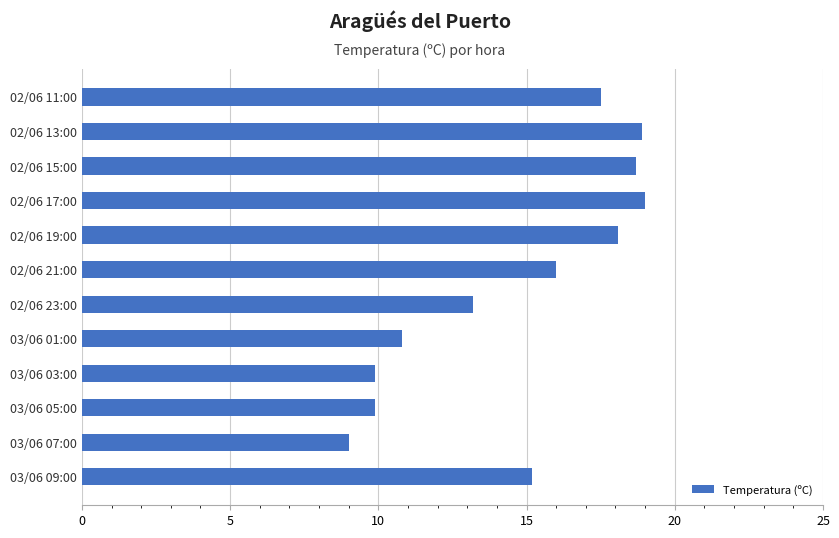

What is the maximum value shown in the chart?

19.0